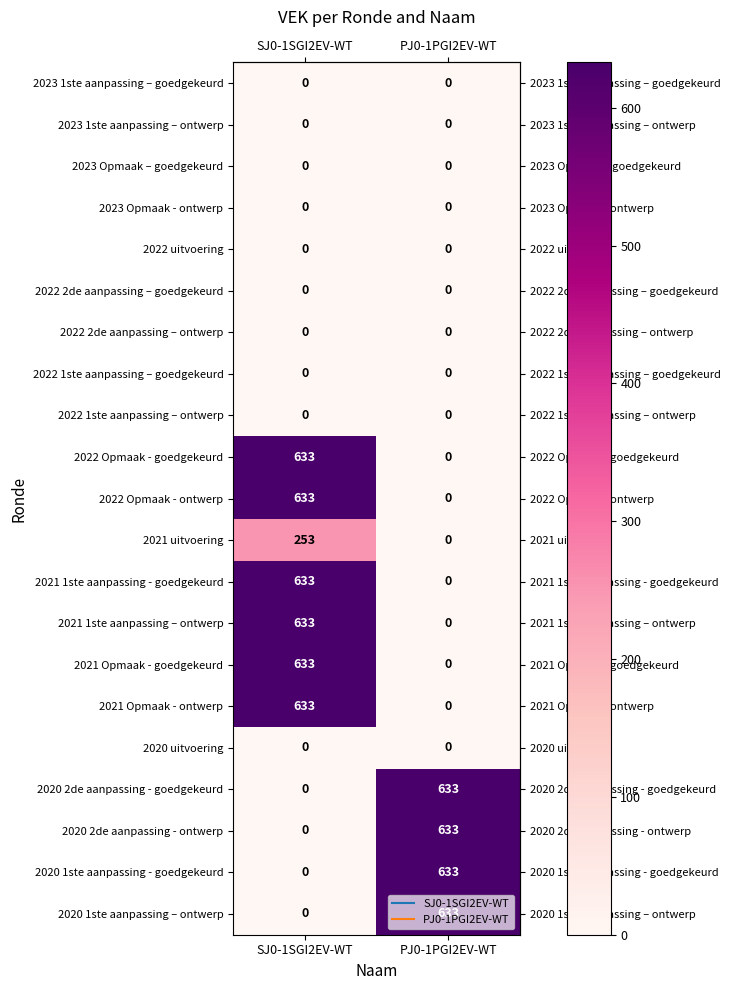

Where is 2021 Opmaak - ontwerp nearest to the value 316?

PJ0-1PGI2EV-WT